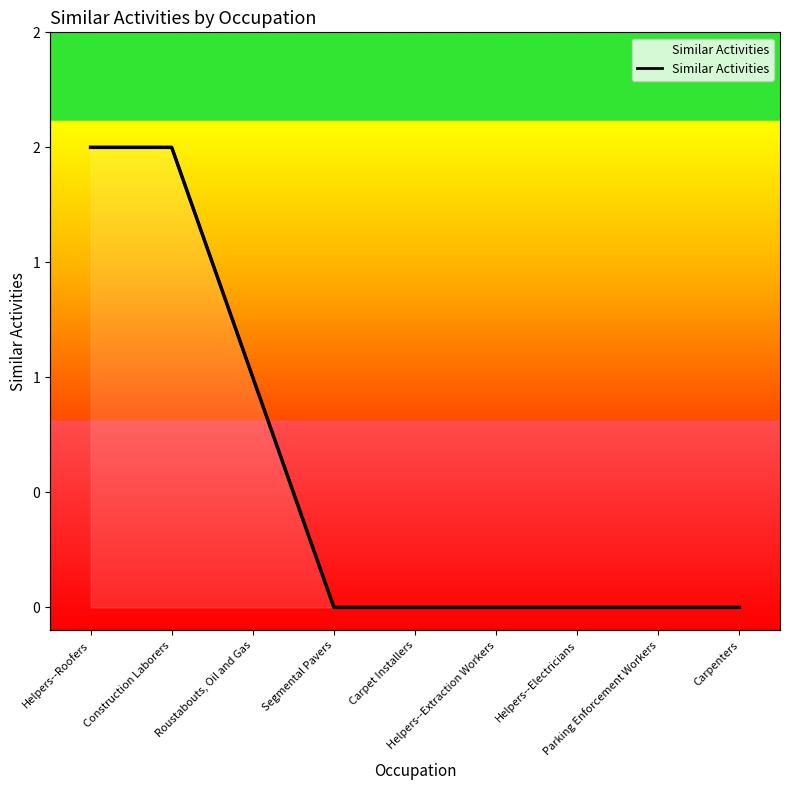

True or false: there are more than 0 points higher than both neighbors.

False